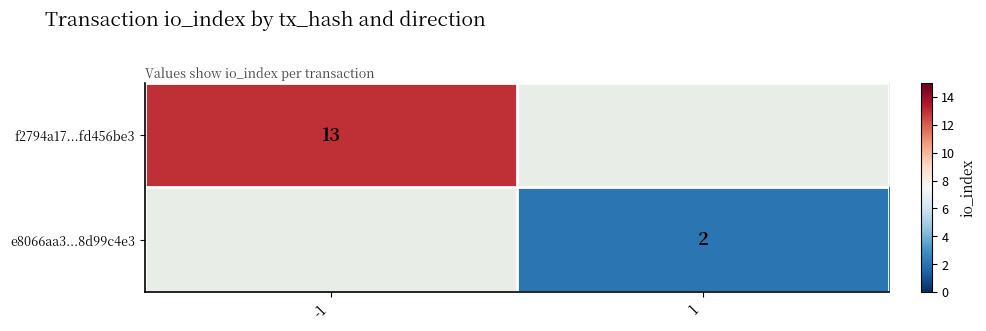

Where is e8066aa3...8d99c4e3 nearest to the value 1?

-1